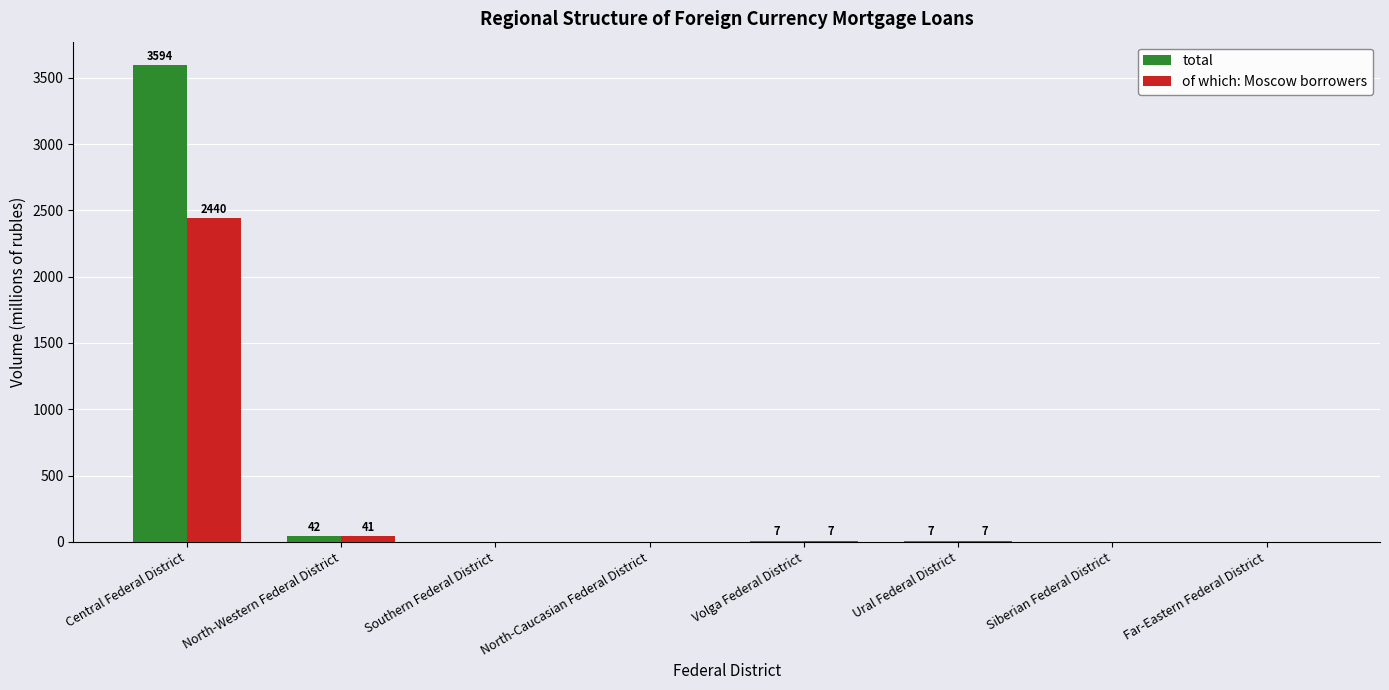

Reading right to left, transcribe all the data shown in this chart.

total: 0	0	7	7	0	0	42	3594
of which: Moscow borrowers: 0	0	7	7	0	0	41	2440